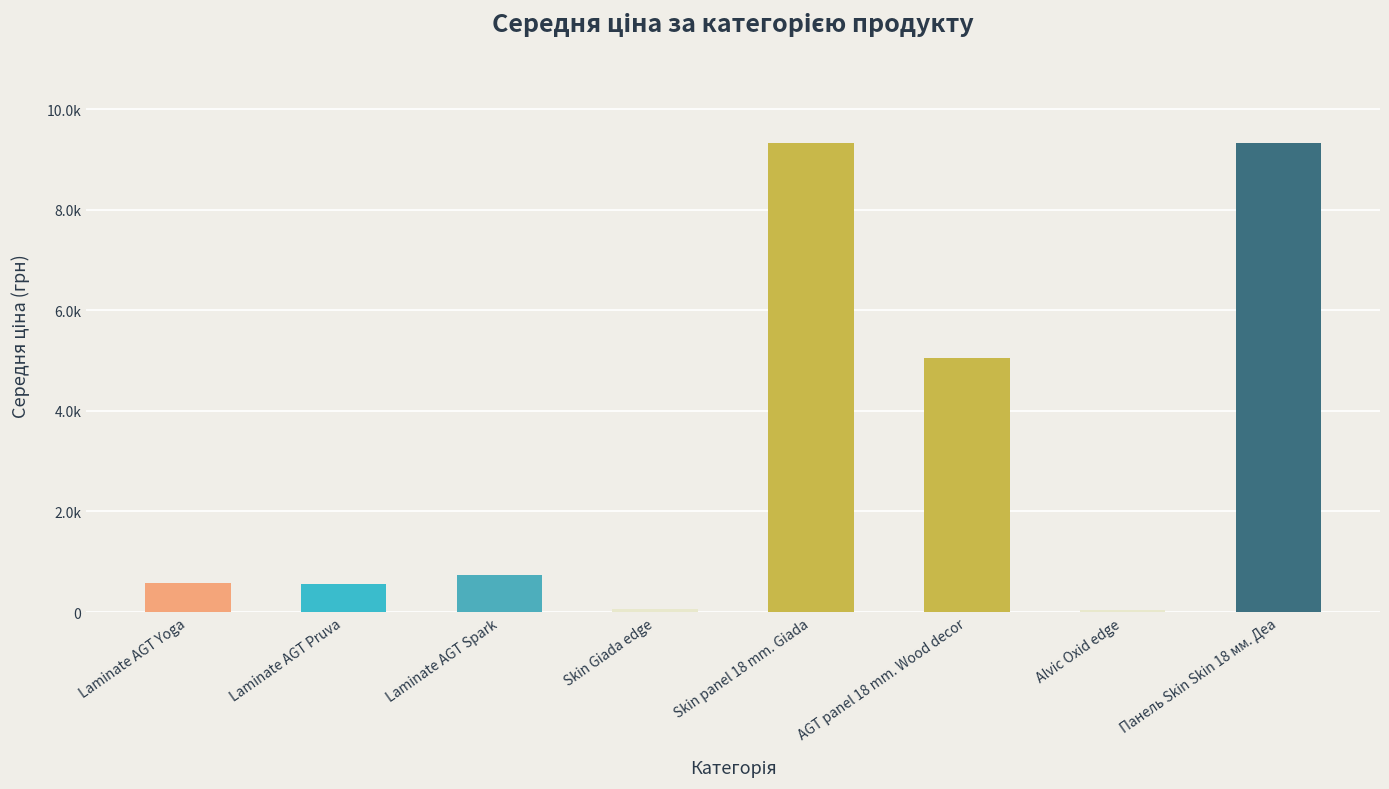

What is the maximum value shown in the chart?

9321.4